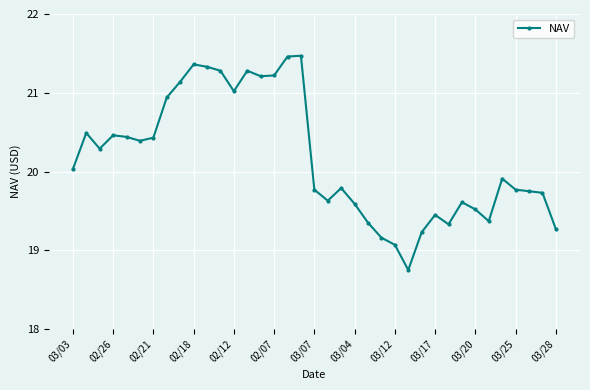

Is this an area chart (filled region under the line)?

No